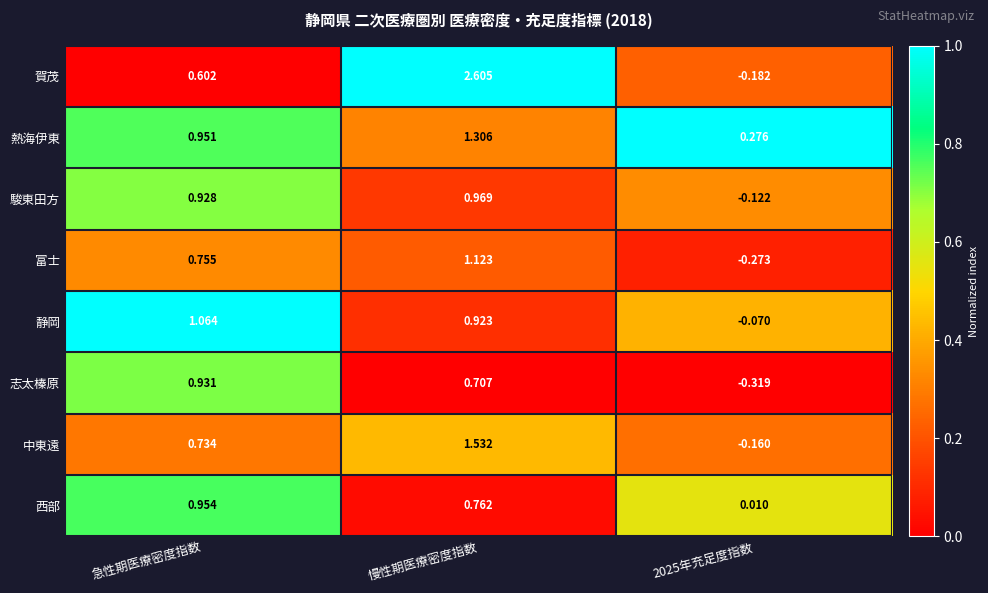

Between 急性期医療密度指数 and 2025年充足度指数, which series saw the biggest shift?

志太榛原